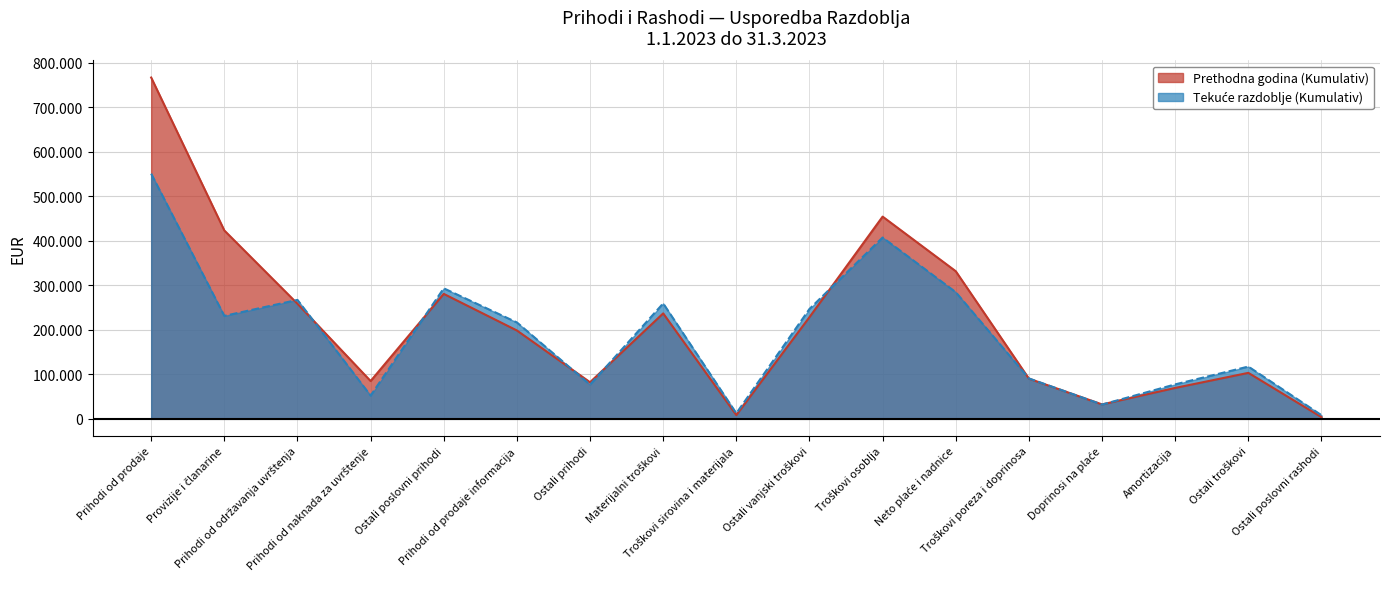

Reading right to left, extract all data points from this chart.

Prethodna godina (Kumulativ): Ostali poslovni rashodi=3768	Ostali troškovi=103239	Amortizacija=69425	Doprinosi na plaće=32393	Troškovi poreza i doprinosa=90239	Neto plaće i nadnice=331439	Troškovi osoblja=454071	Ostali vanjski troškovi=228339	Troškovi sirovina i materijala=8420	Materijalni troškovi=236759	Ostali prihodi=82170	Prihodi od prodaje informacija=198386	Ostali poslovni prihodi=280556	Prihodi od naknada za uvrštenje=84894	Prihodi od održavanja uvrštenja=258464	Provizije i članarine=422996	Prihodi od prodaje=766354
Tekuće razdoblje (Kumulativ): Ostali poslovni rashodi=8163	Ostali troškovi=117364	Amortizacija=77381	Doprinosi na plaće=32010	Troškovi poreza i doprinosa=90768	Neto plaće i nadnice=284355	Troškovi osoblja=407133	Ostali vanjski troškovi=246737	Troškovi sirovina i materijala=12450	Materijalni troškovi=259187	Ostali prihodi=76661	Prihodi od prodaje informacija=216419	Ostali poslovni prihodi=293080	Prihodi od naknada za uvrštenje=52210	Prihodi od održavanja uvrštenja=267072	Provizije i članarine=231140	Prihodi od prodaje=550422